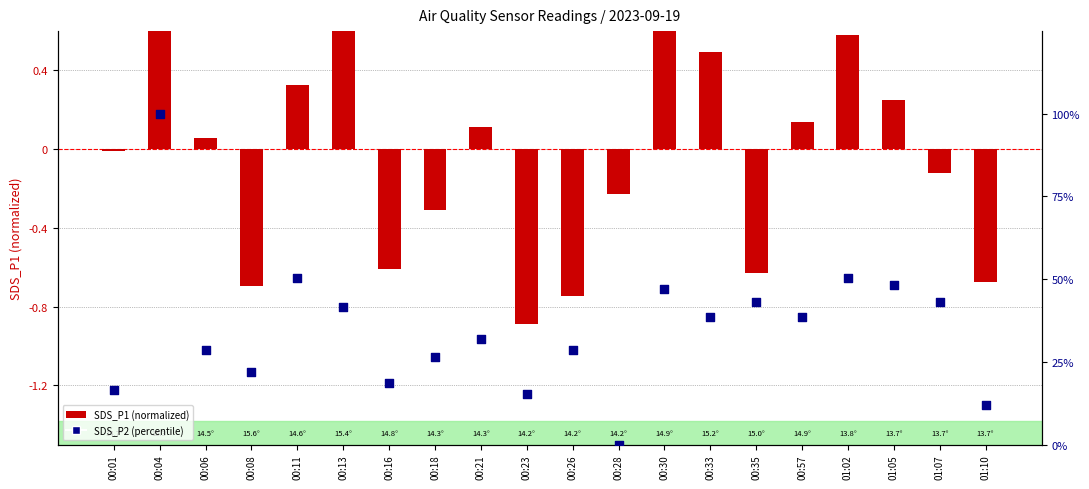

At which category is the sum across all series the highest?

00:04